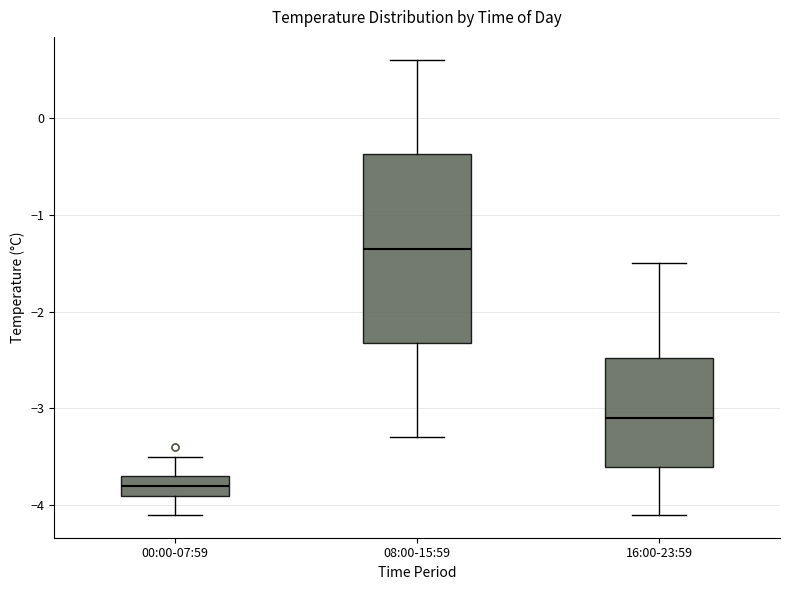

Reading left to right, read every box against the y-axis: the position of its median line, the range the box covers, and the ends of its whiskers. The values are not printed on the chart, so give them approximately, as read against the axis.

00:00-07:59: median -3.8, box -3.9 to -3.7, whiskers -4.1 to -3.5
08:00-15:59: median -1.3, box -2.3 to -0.4, whiskers -3.3 to 0.6
16:00-23:59: median -3.1, box -3.6 to -2.5, whiskers -4.1 to -1.5